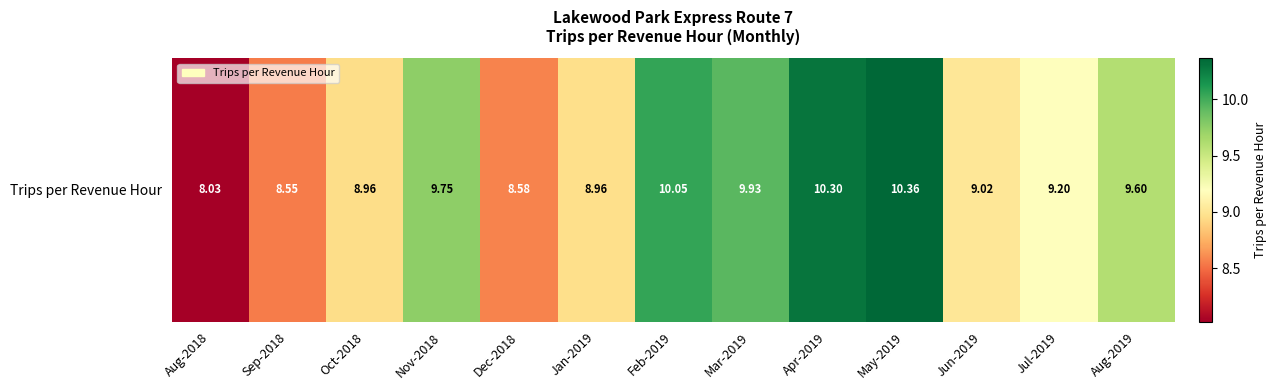

Reading left to right, transcribe all the data shown in this chart.

8.0	8.5	9.0	9.7	8.6	9.0	10.0	9.9	10.3	10.4	9.0	9.2	9.6